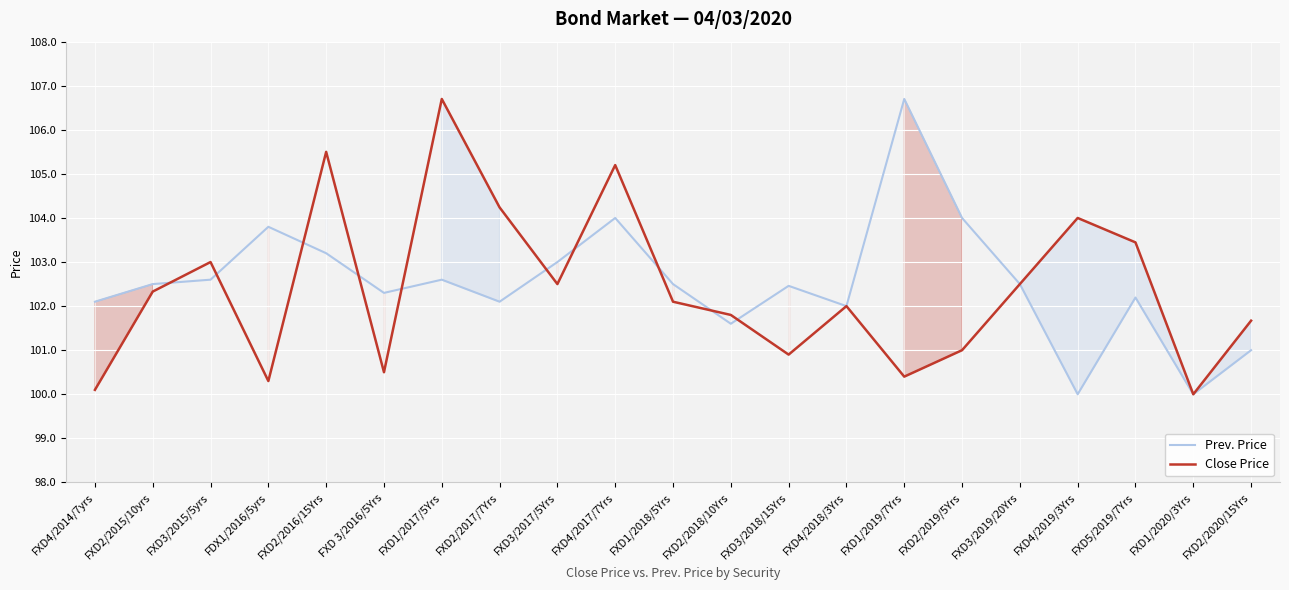

What is the label of the 6th point from the left?

FXD 3/2016/5Yrs